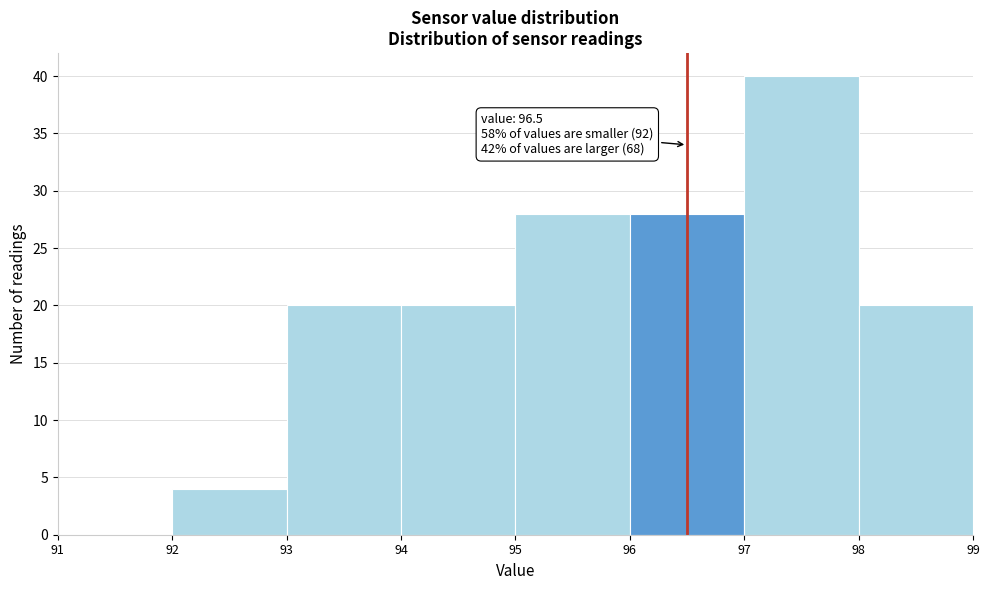

Over which range of the x-axis is the bar tallest?

97 to 98